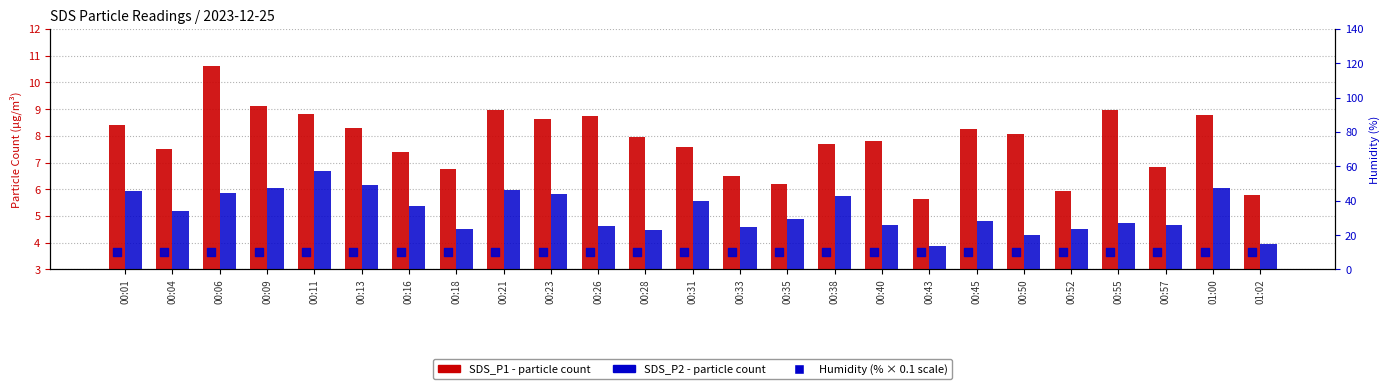

Is the value of SDS_P1 at 00:50 greater than the value of SDS_P2 at 00:50?

Yes